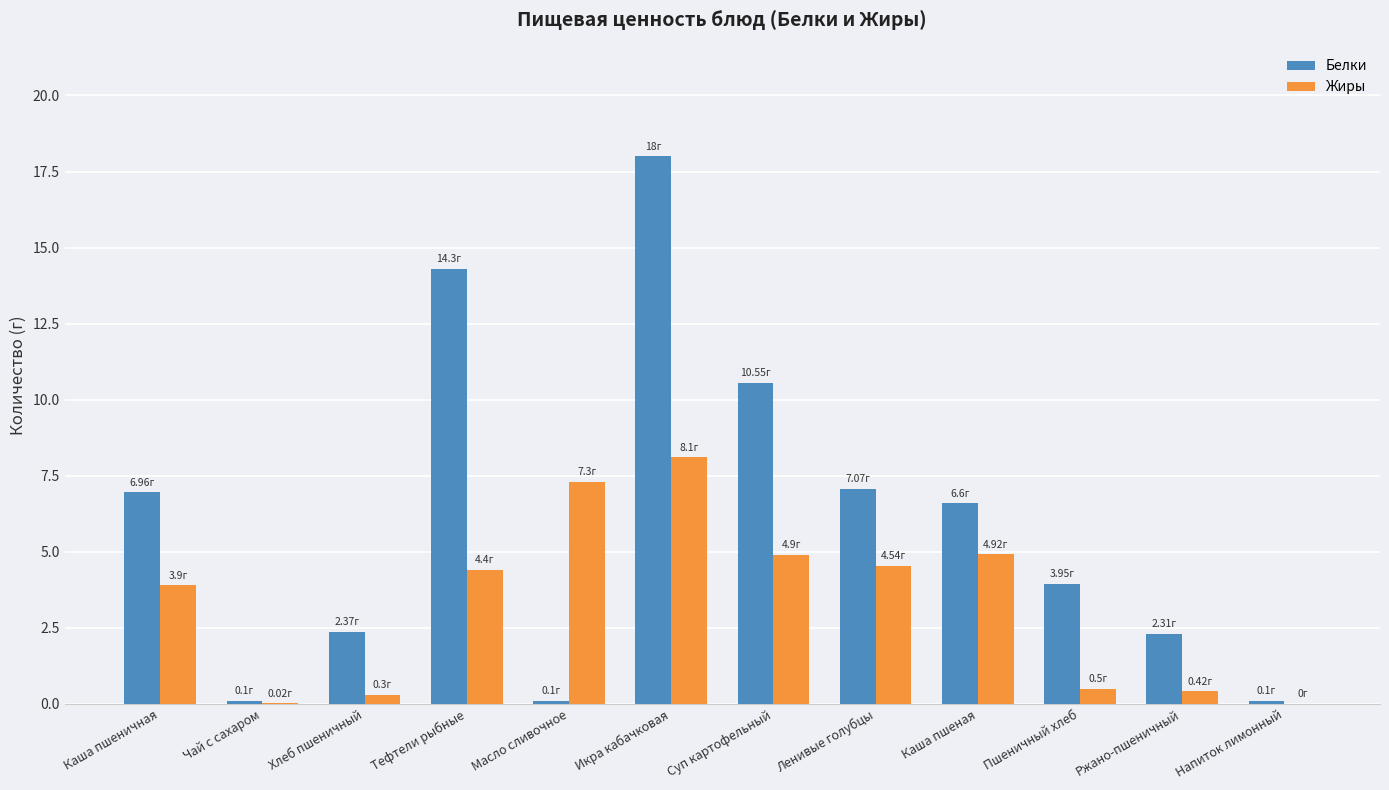

What is the sum of the Белки values at Пшеничный хлеб and Ленивые голубцы?

11.0